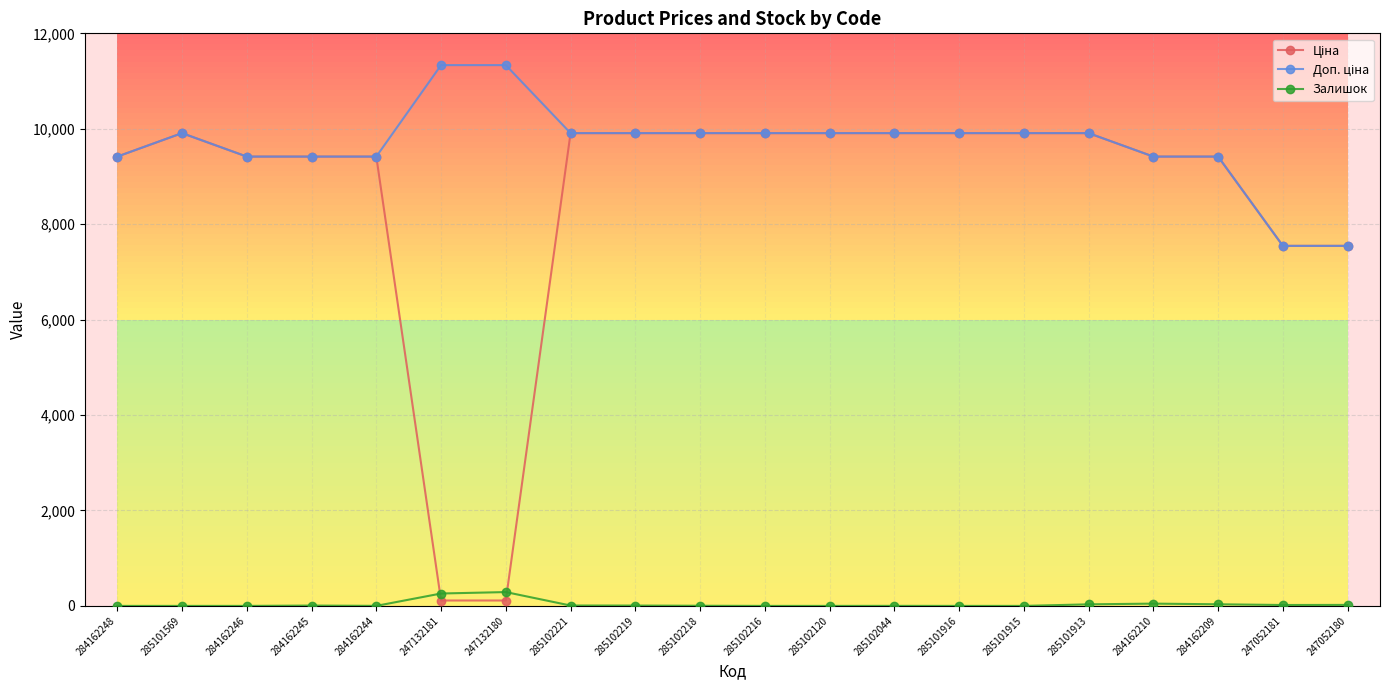

What is the maximum value shown in the chart?

11334.0